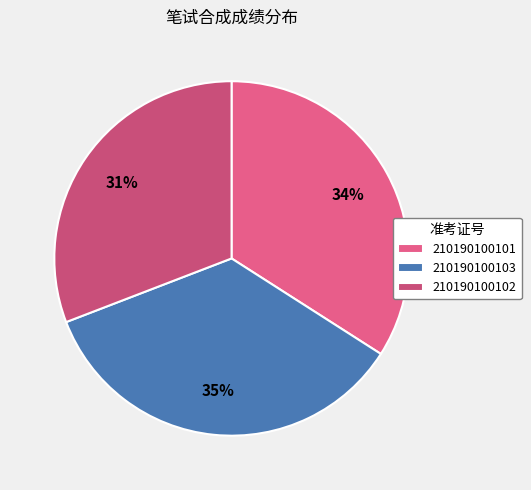

What is the largest slice in the pie chart?

210190100103